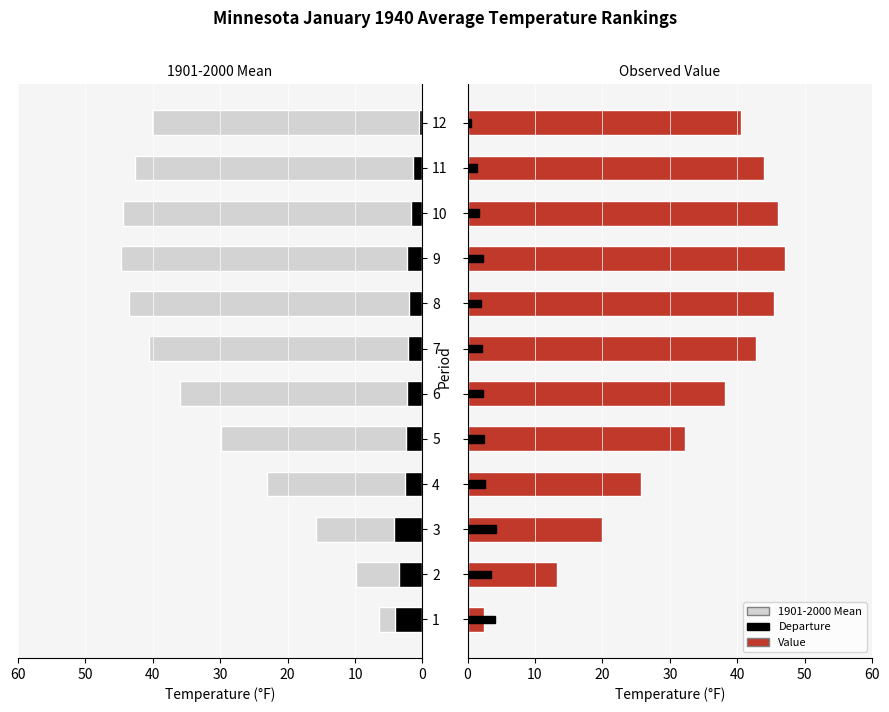

Reading right to left, list all the values displayed in this chart.

1901-2000 Mean: 40.1	42.6	44.4	44.7	43.5	40.6	35.9	29.8	23.1	15.8	9.8	6.5
Departure (abs): 0.5	1.4	1.7	2.3	2.0	2.2	2.3	2.5	2.6	4.2	3.5	4.0
Value: 40.6	44.0	46.1	47.0	45.5	42.8	38.2	32.3	25.7	20.0	13.3	2.5
Departure: 0.5	1.4	1.7	2.3	2.0	2.2	2.3	2.5	2.6	4.2	3.5	4.0